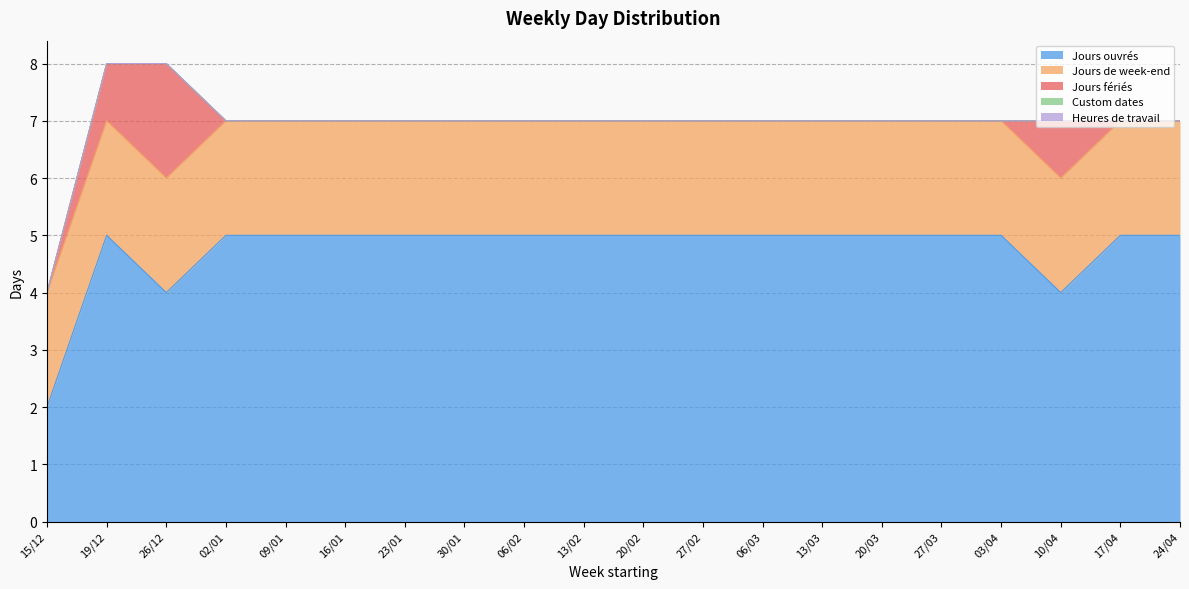

Does the chart have visible grid lines?

Yes